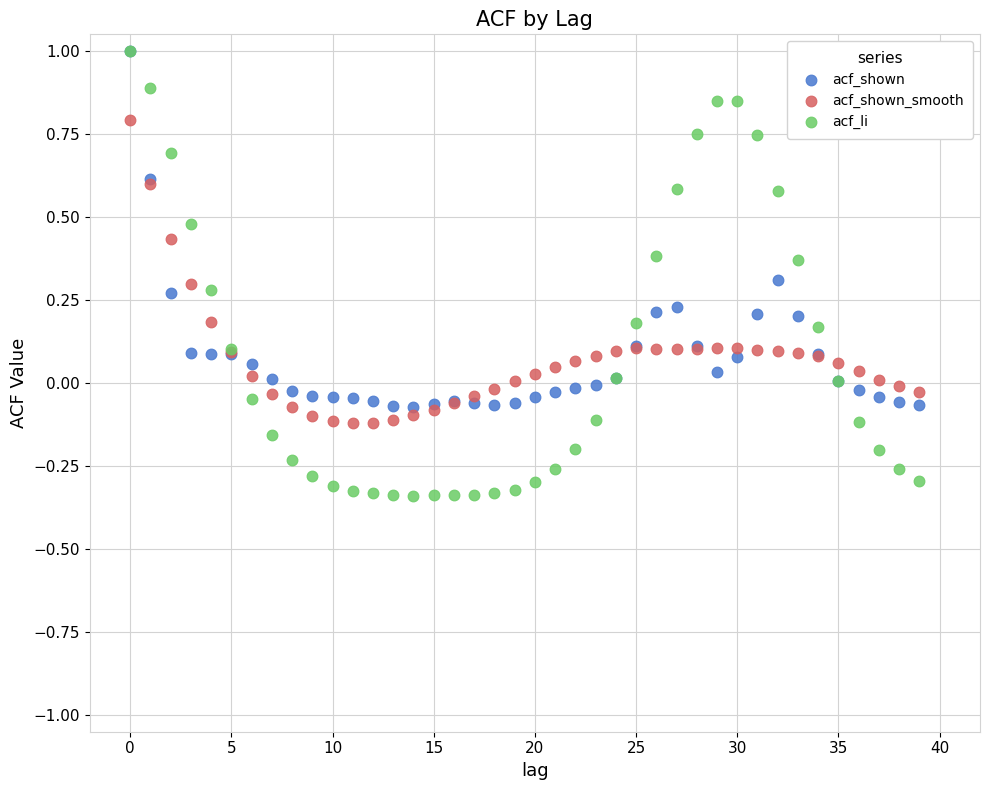

What are all the series names shown in the legend?

acf_shown, acf_shown_smooth, acf_li